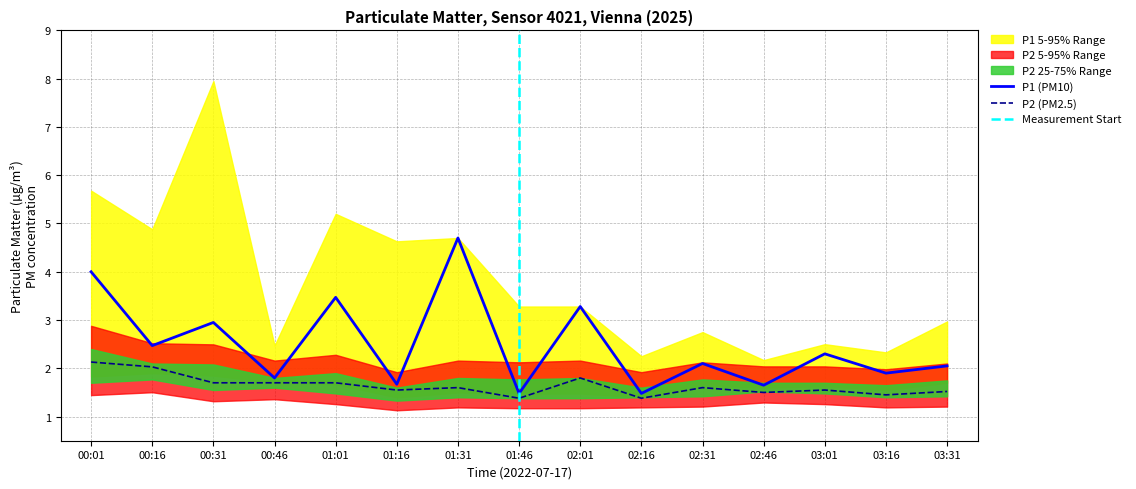

How many lines are shown in the chart?

2